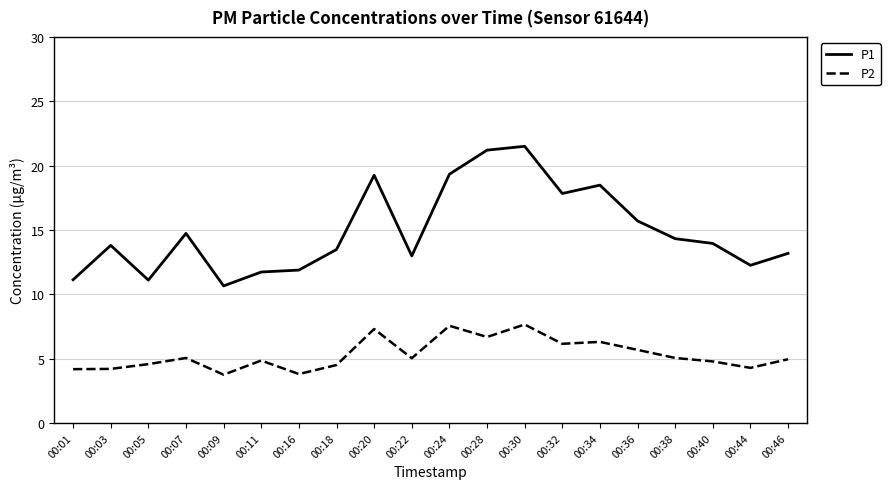

What is the greatest value displayed?

21.5